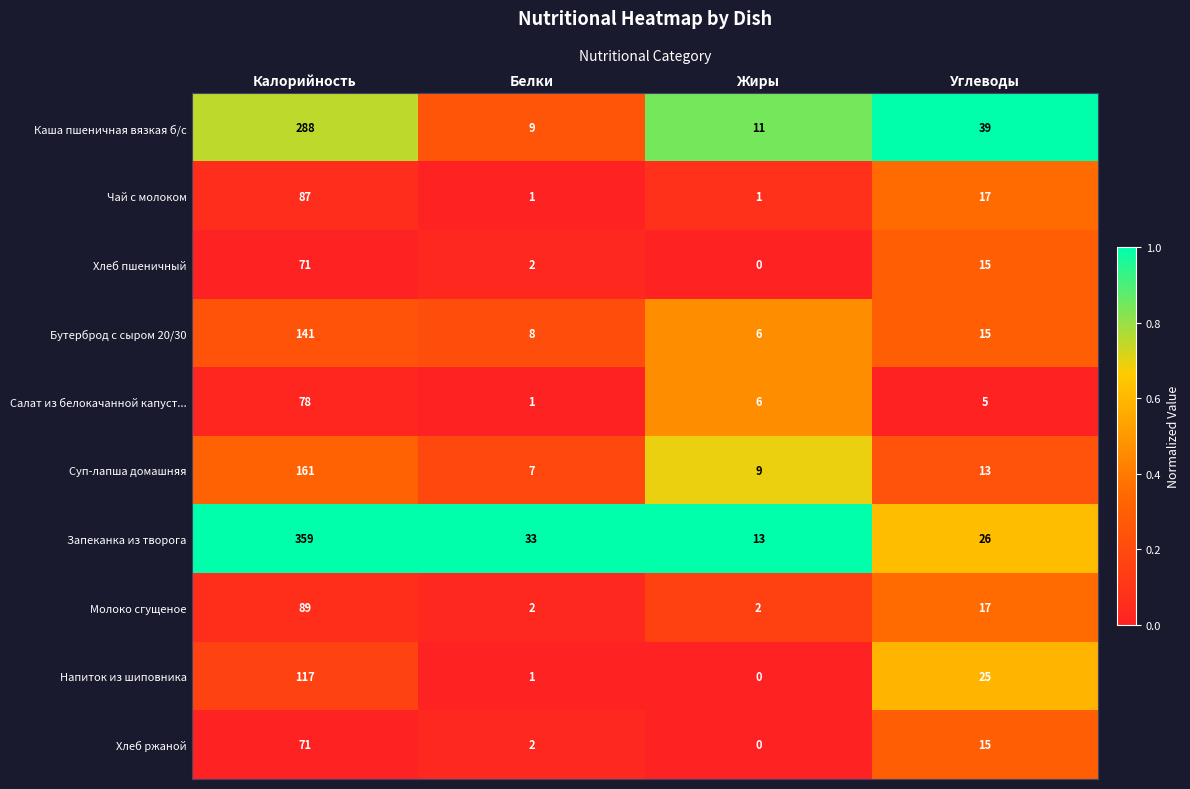

What is the sum of the Молоко сгущеное values at Углеводы and Калорийность?

106